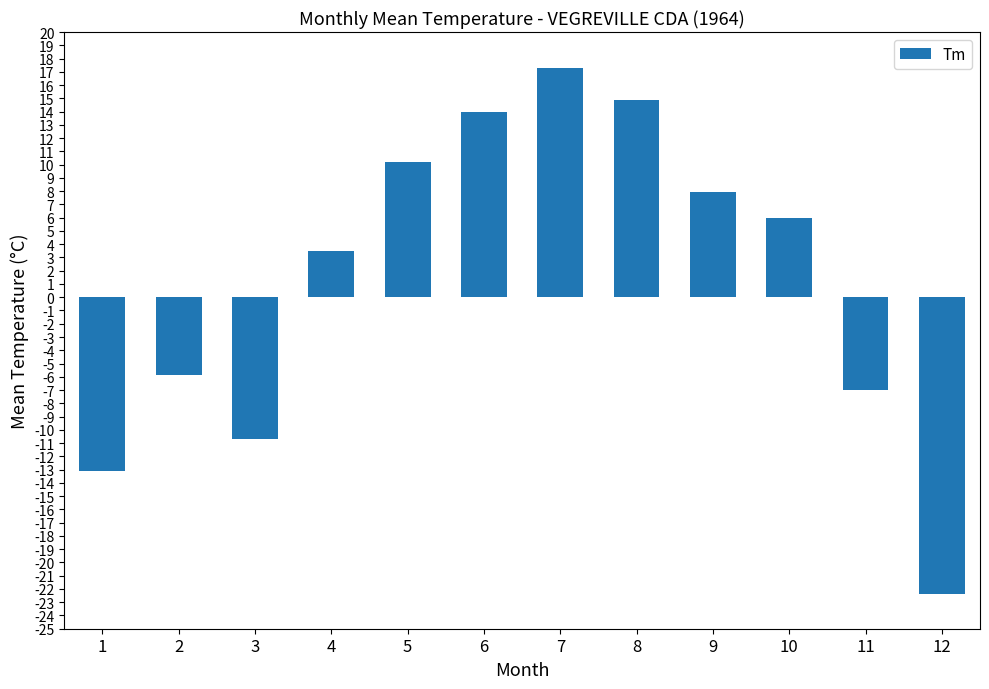

What is the change in value from 2 to 9?

+13.8